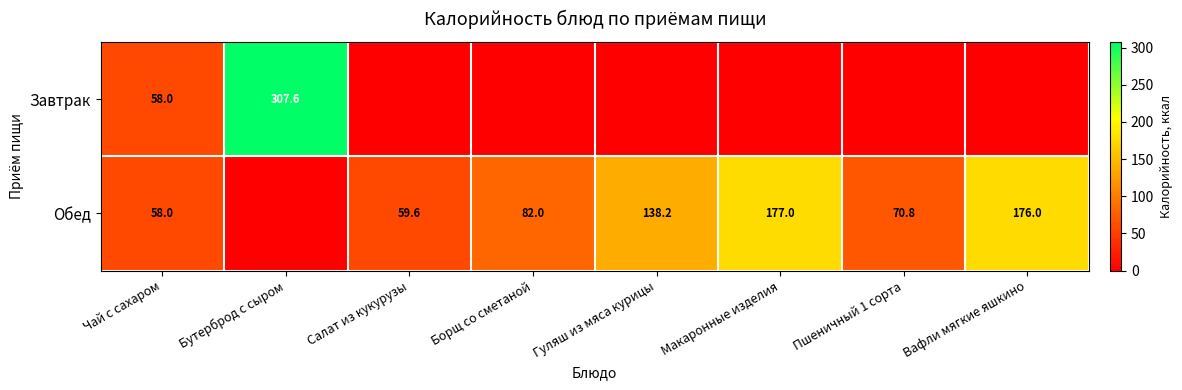

Between Макаронные изделия and Салат из кукурузы, which is larger?

Макаронные изделия